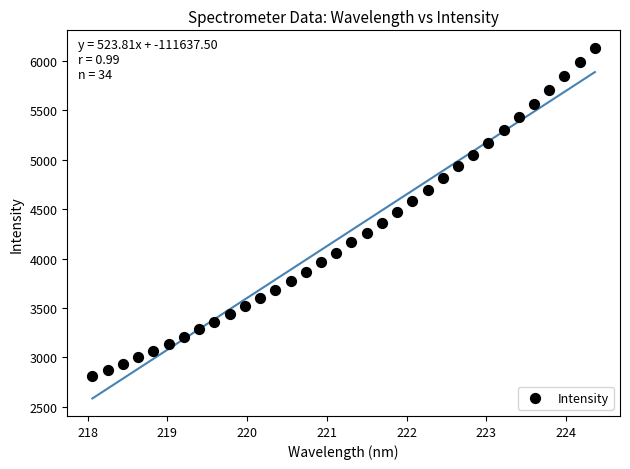

What is the range of X values (max minus min)?

6.3